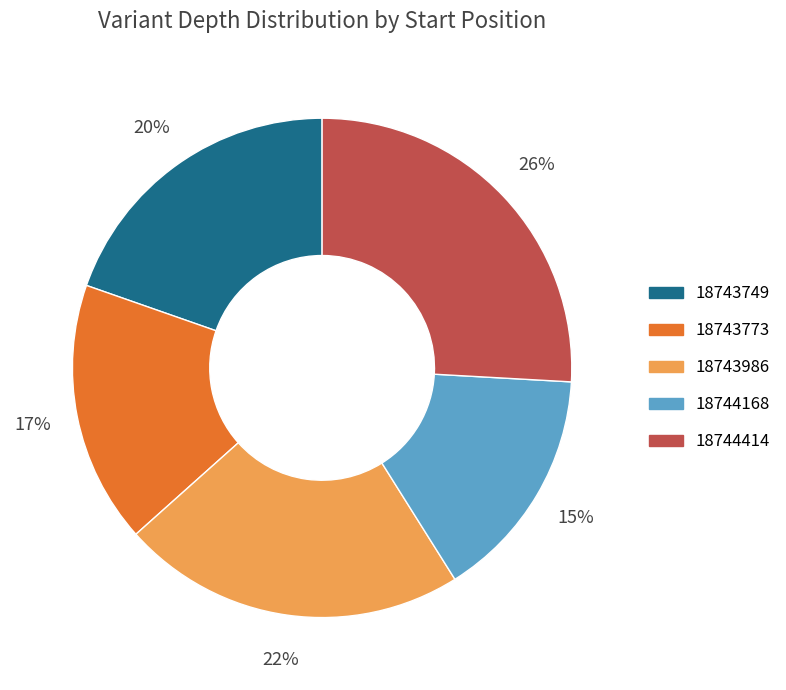

To the nearest percent, what percentage of the pie is 18743749?

20%